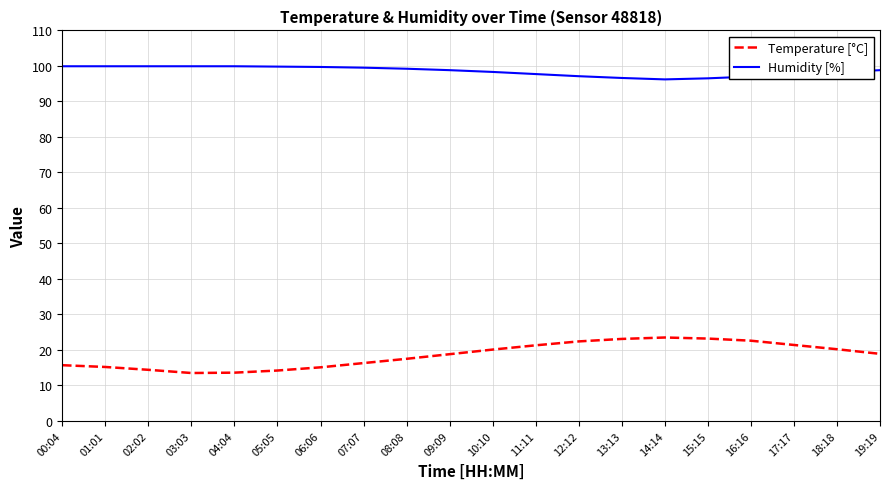

List the series in order of their overall mean, lowest first.

Temperature [°C], Humidity [%]